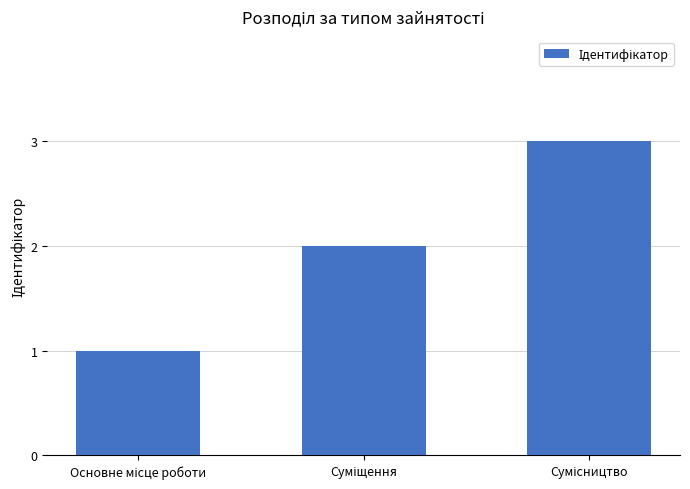

Does the chart contain any negative values?

No